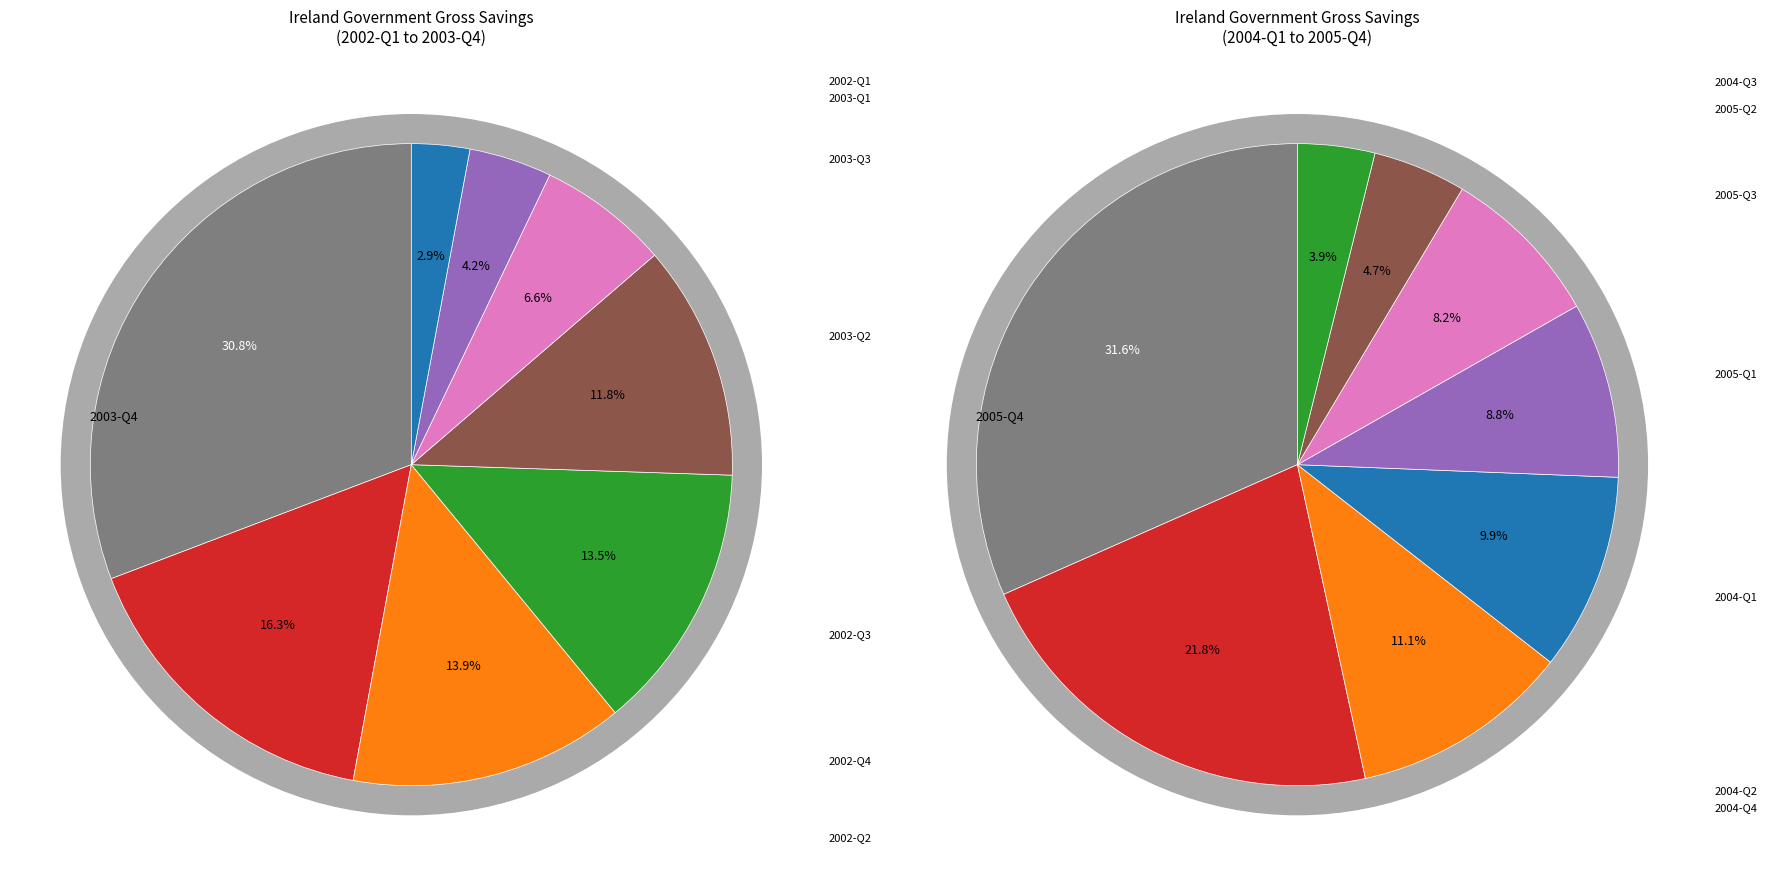

What is the smallest slice in the pie chart?

2002-Q1